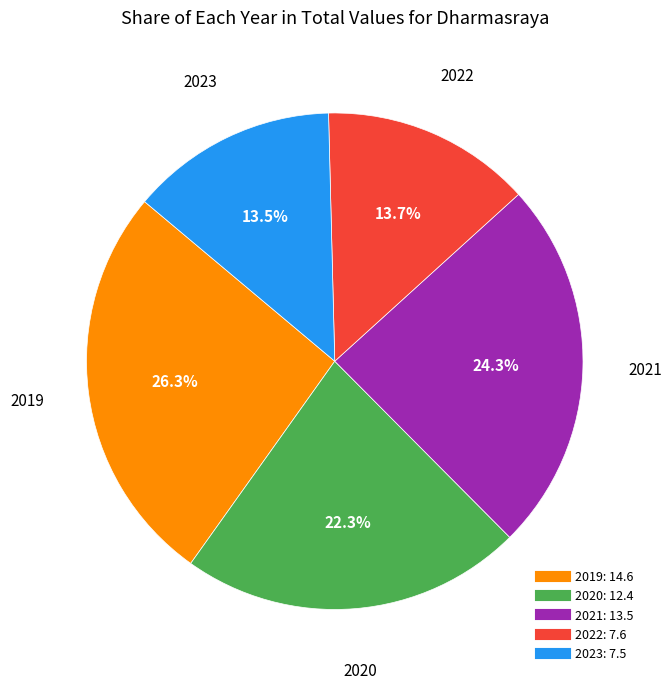

To the nearest percent, what is the difference between the 2020 and 2019 slice percentages?

4%